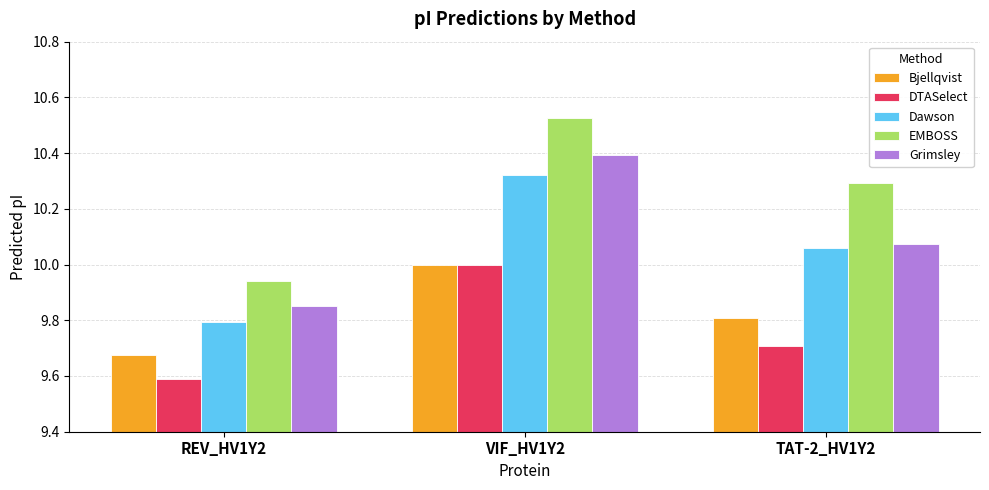

What is the minimum value shown in the chart?

9.6